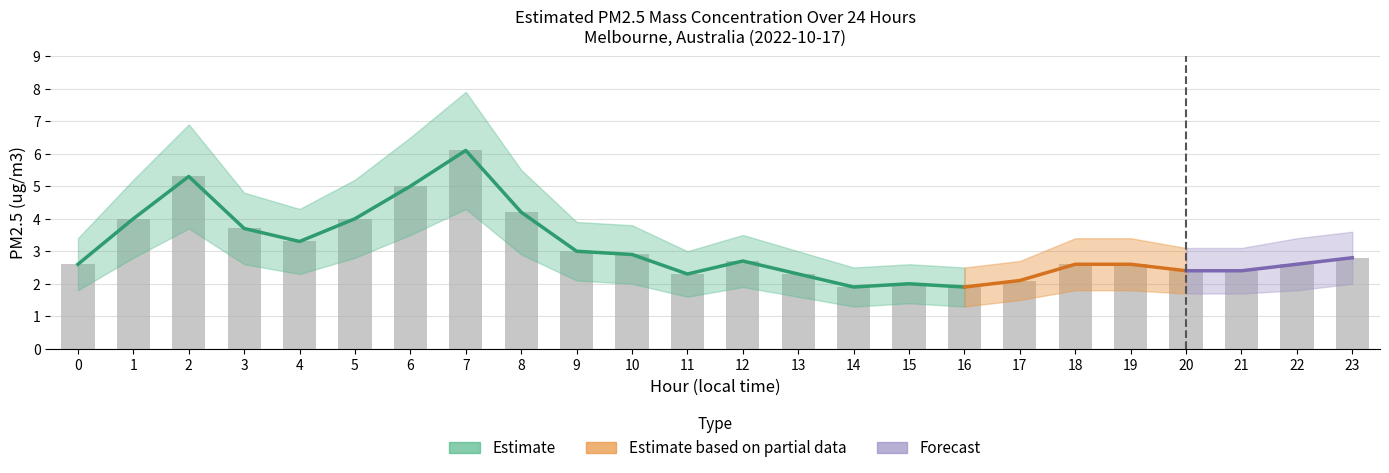

Is it true that PM2.5 lower equals 1.6 at 11?

True